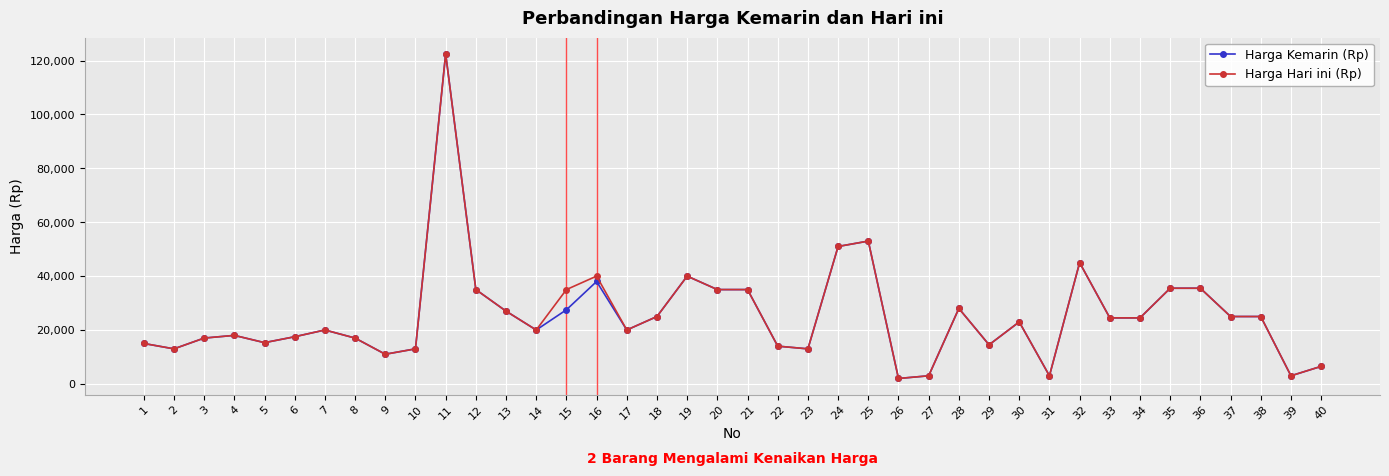

True or false: Harga Hari ini (Rp) has more than 0 interior local peaks.

True